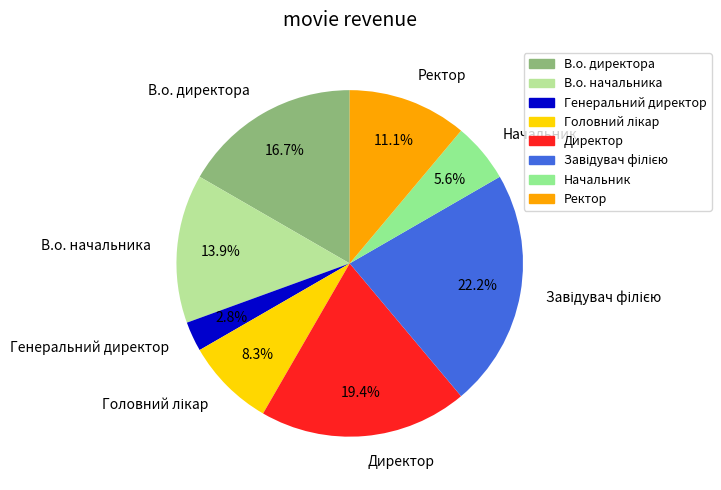

What is the smallest slice in the pie chart?

Генеральний директор